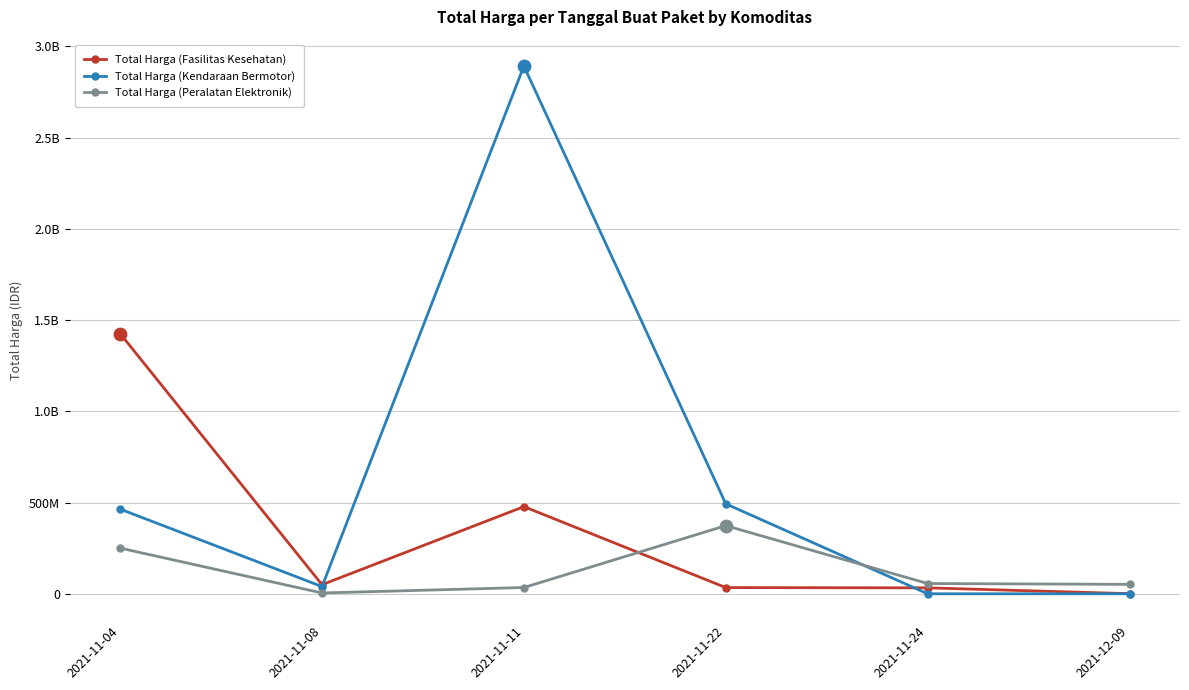

What are all the series names shown in the legend?

Total Harga (Fasilitas Kesehatan), Total Harga (Kendaraan Bermotor), Total Harga (Peralatan Elektronik)